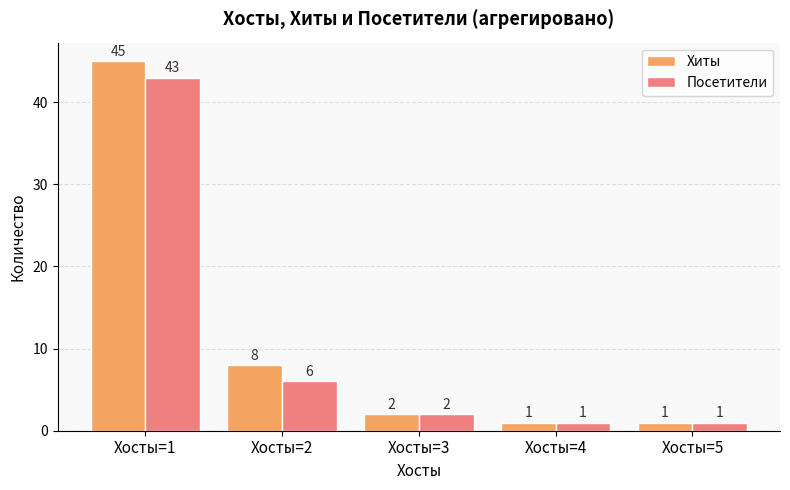

Reading right to left, extract all data points from this chart.

Хиты: 1	1	2	8	45
Посетители: 1	1	2	6	43